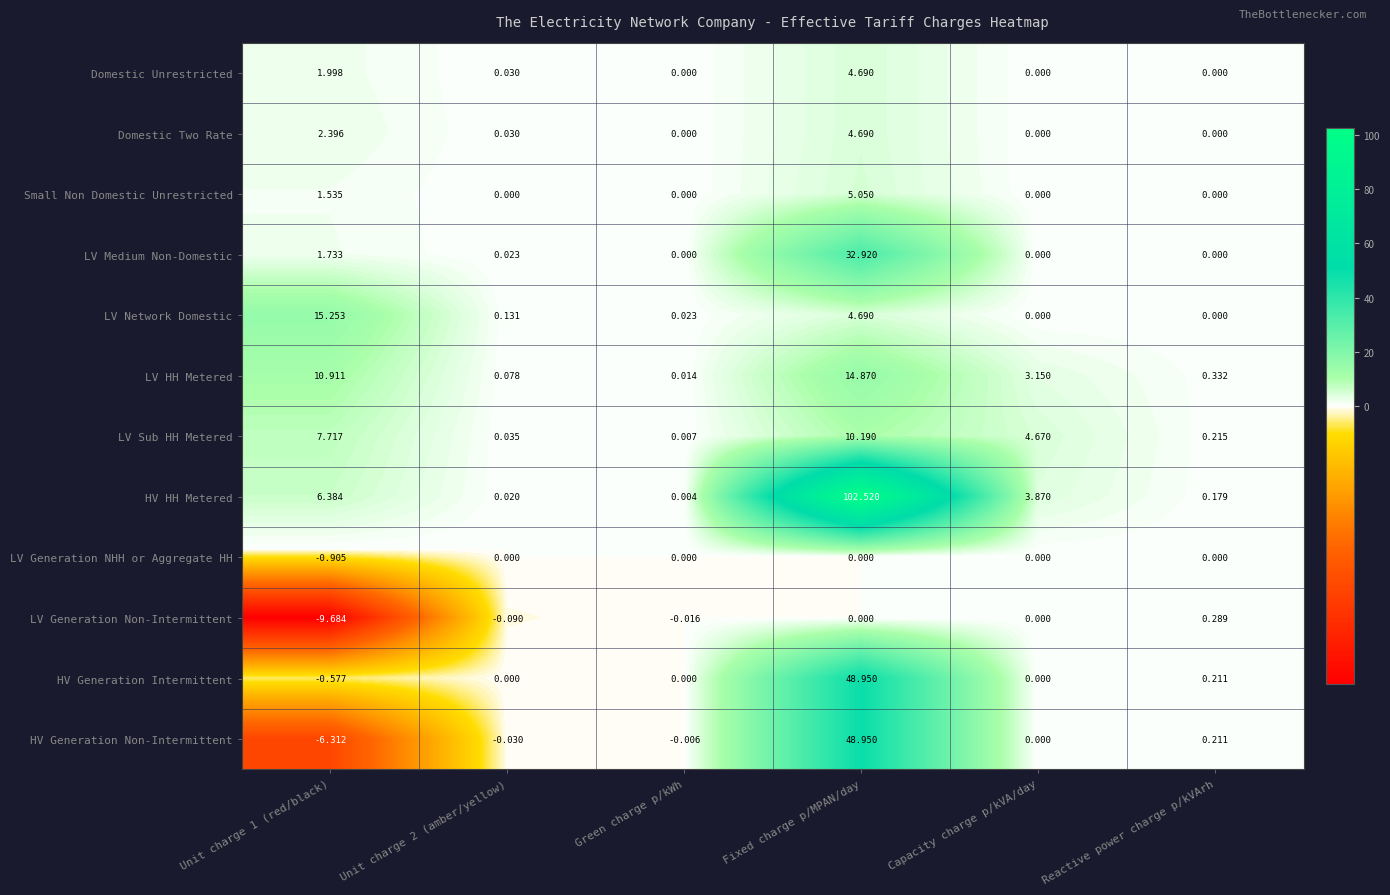

At which category does the chart reach its peak across all series?

Fixed charge p/MPAN/day